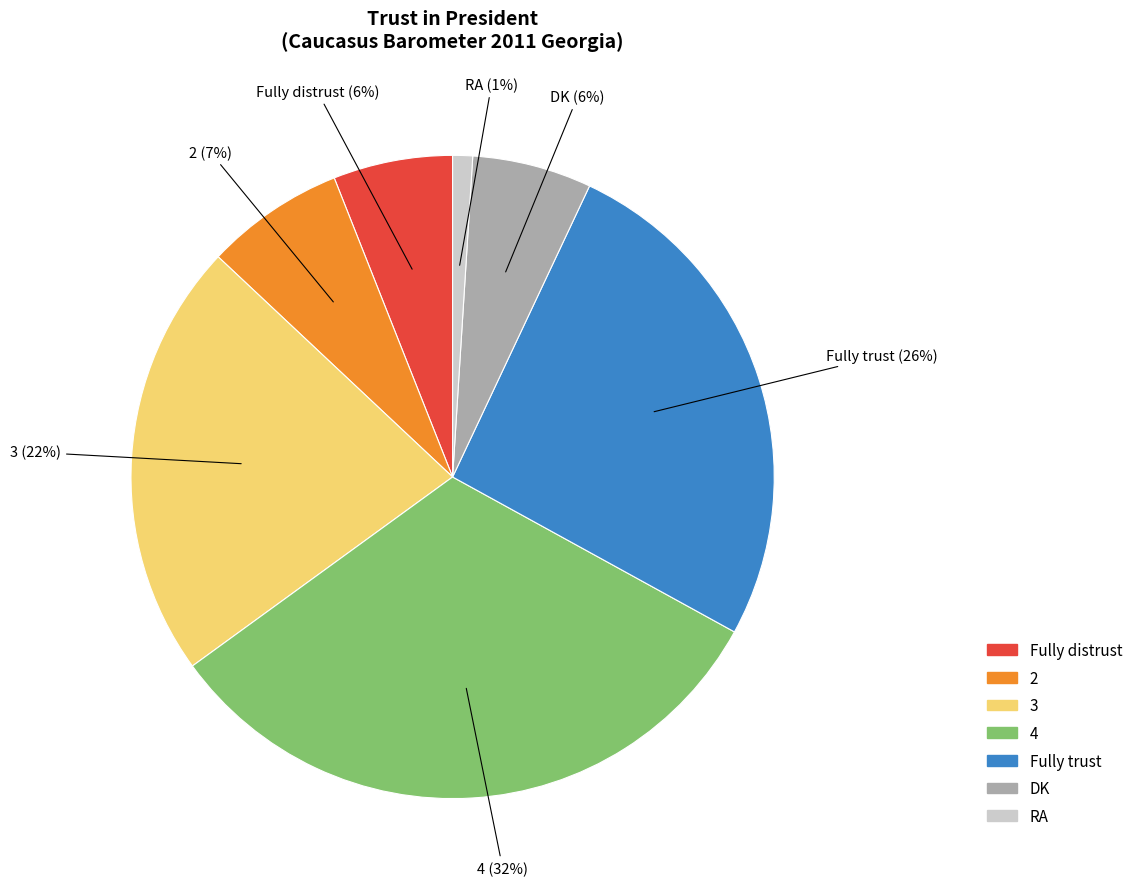

Which category has the smallest portion of the pie?

RA